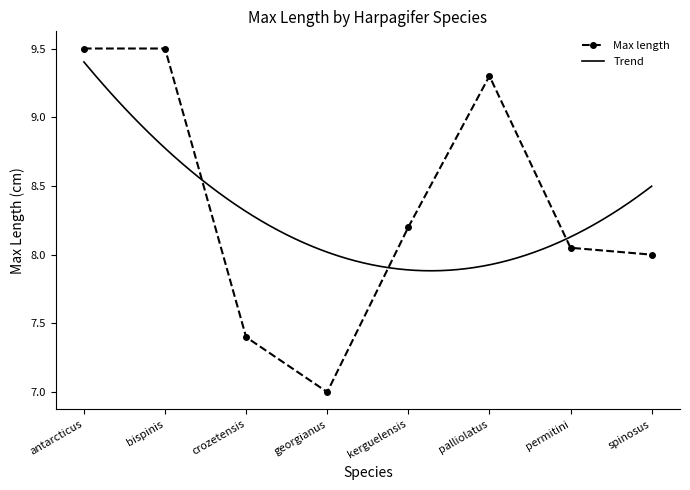

Reading left to right, extract all data points from this chart.

9.5	9.5	7.4	7.0	8.2	9.3	8.1	8.0